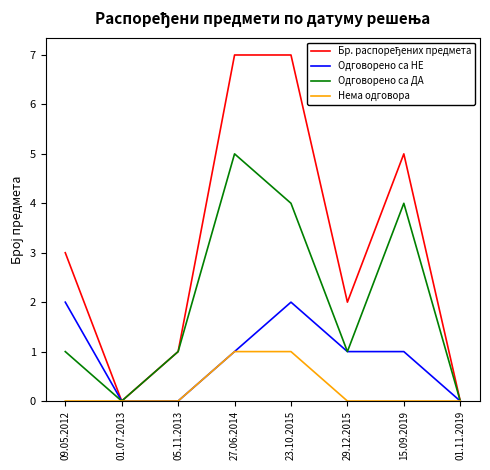

The Одговорено са НЕ series shows 1 at 29.12.2015. True or false?

True